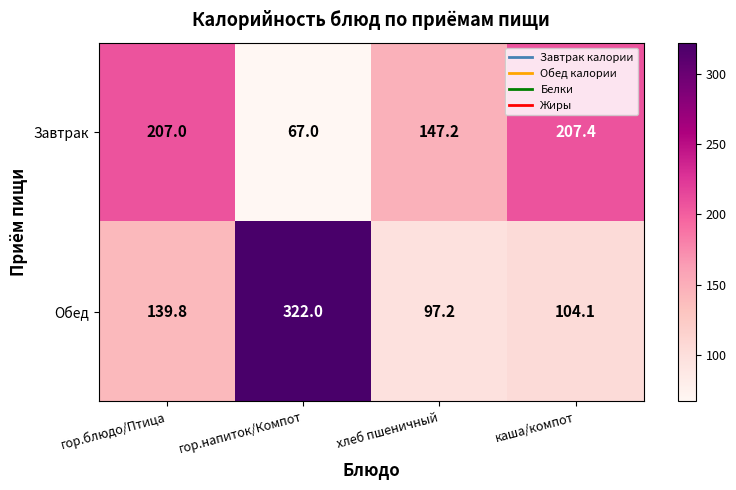

At гор.напиток/Компот, list the series in order from largest to smallest.

Обед, Завтрак